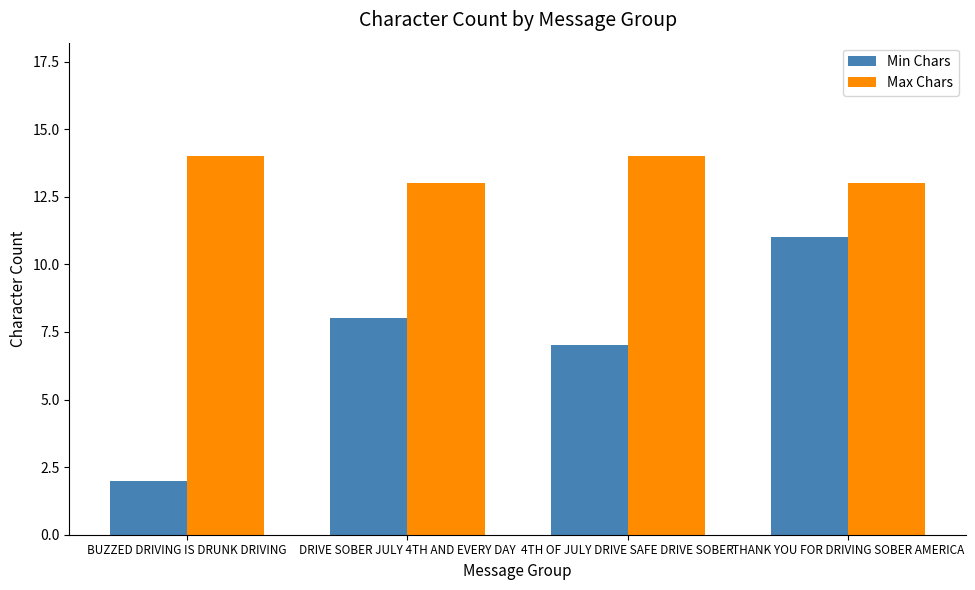

Which series has the largest total across all categories?

Max Chars